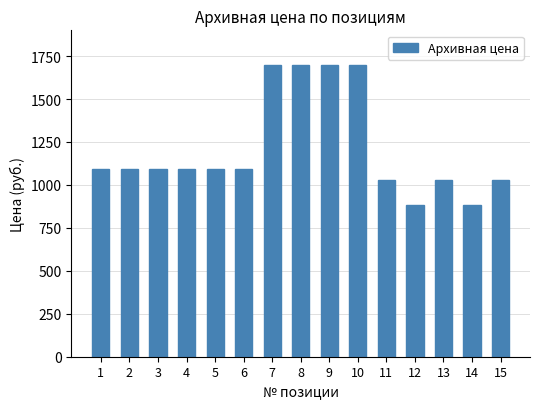

Does the chart contain any negative values?

No